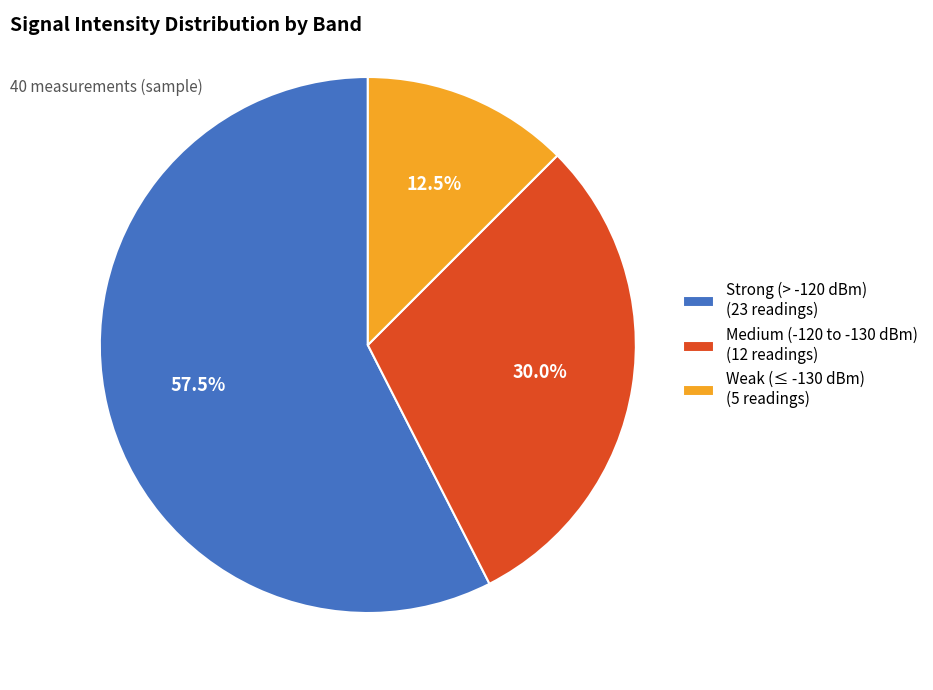

What is the ratio of the value at Weak (≤ -130 dBm) (5 readings) to the value at Medium (-120 to -130 dBm) (12 readings)?

0.4